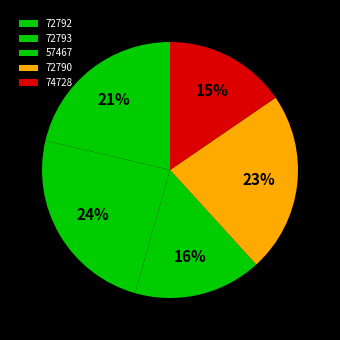

Rank the categories by value from lowest to highest.

74728, 57467, 72792, 72790, 72793